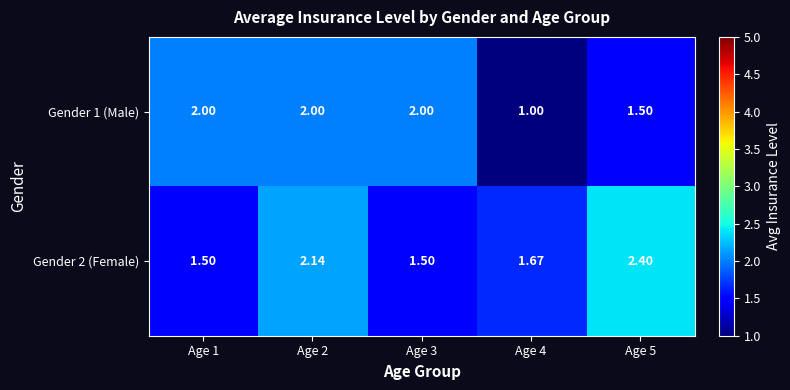

Is the value of Gender 1 (Male) at Age 2 greater than the value of Gender 2 (Female) at Age 3?

Yes